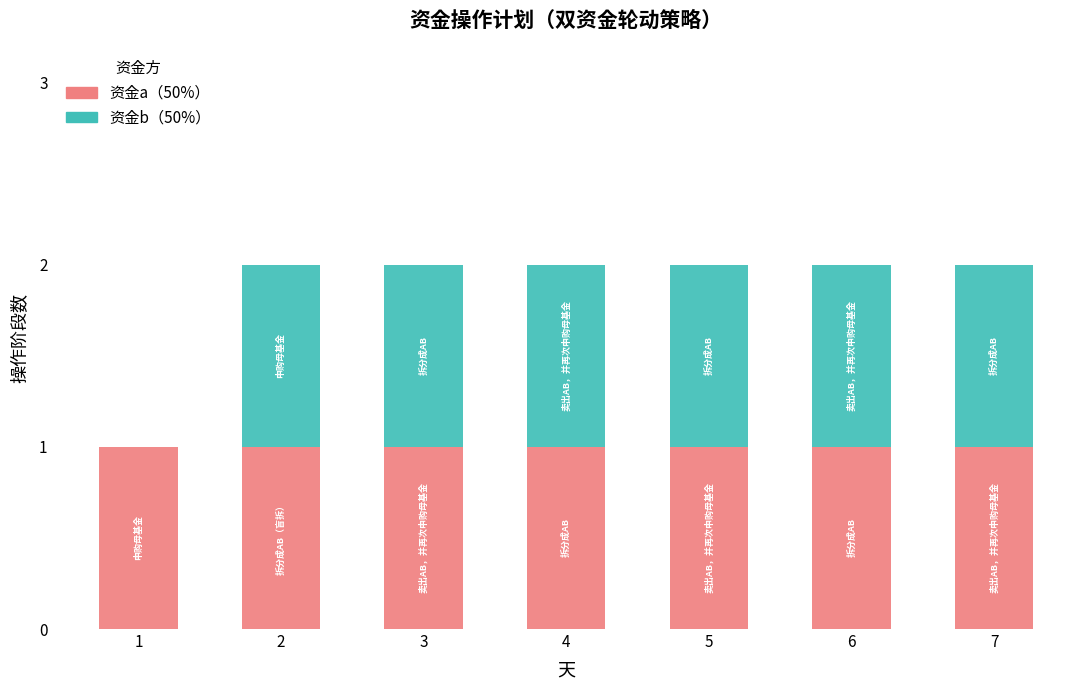

The value of 资金a（50%） at 3 is 0. True or false?

False